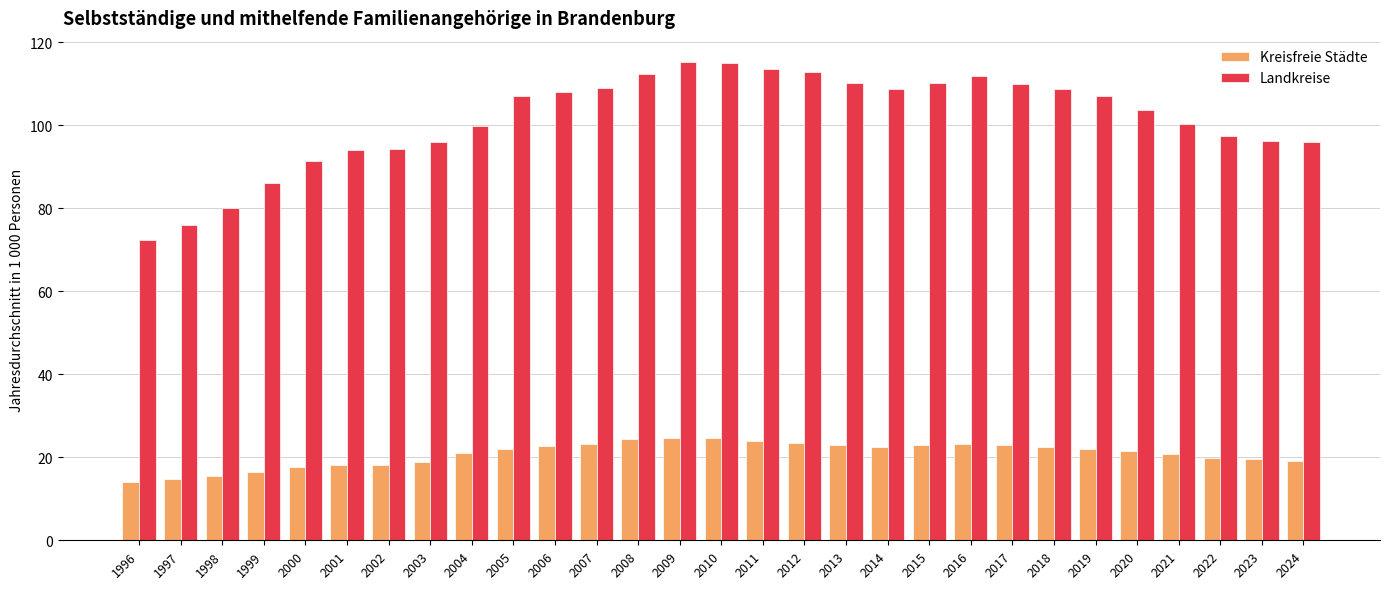

What is the value of the Kreisfreie Städte bar at the 23rd from the left?

22.5